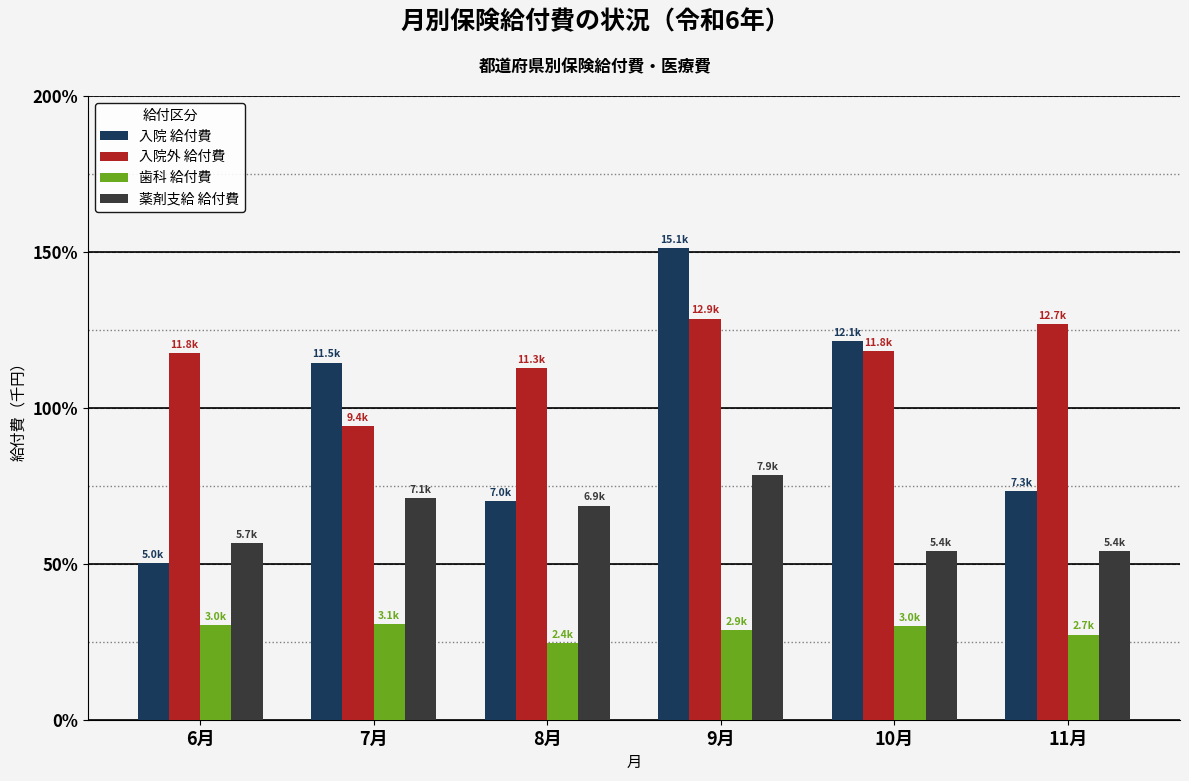

Between 6月 and 10月, which series saw the biggest shift?

入院 給付費